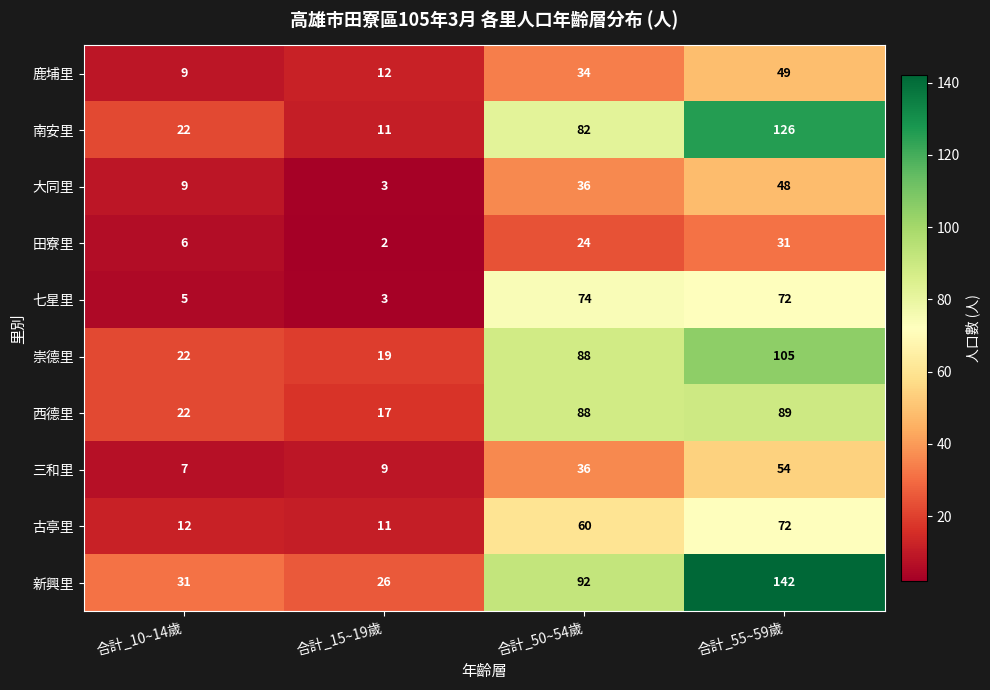

Count the number of categories in the chart.

4